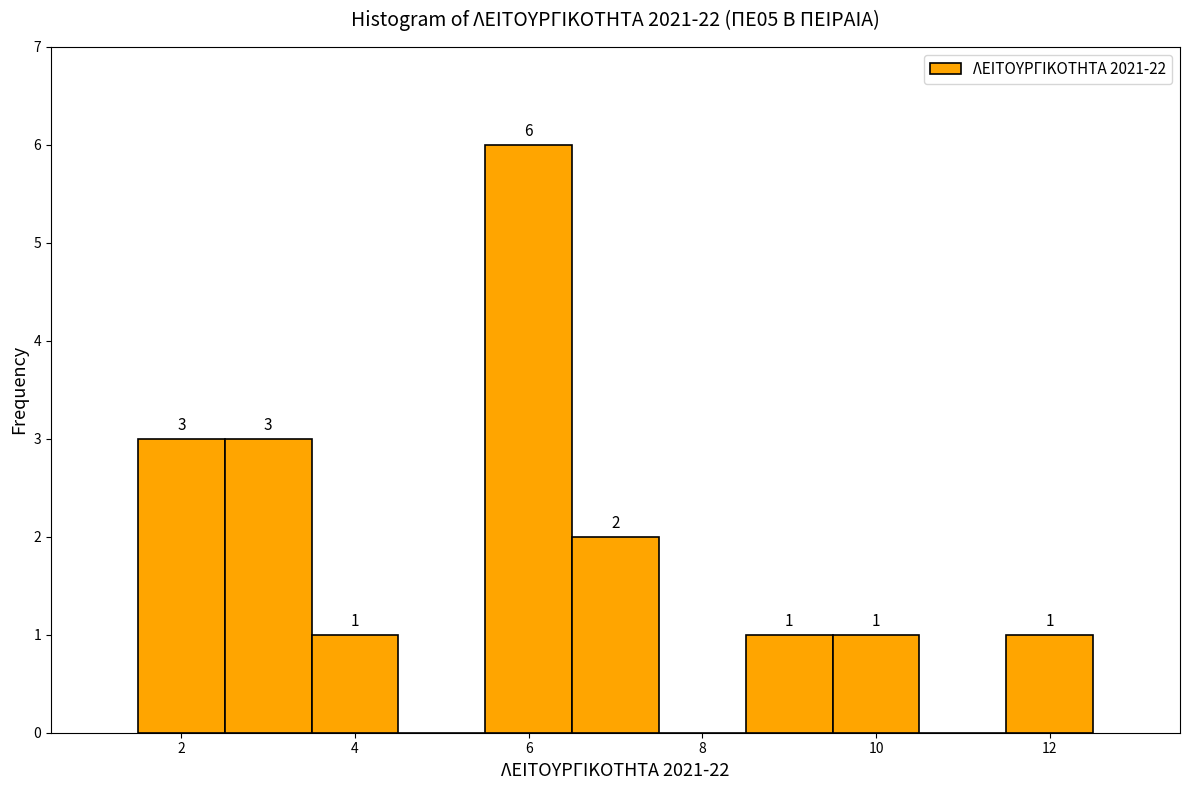

Which range on the x-axis has the tallest bar?

5.5 to 6.5